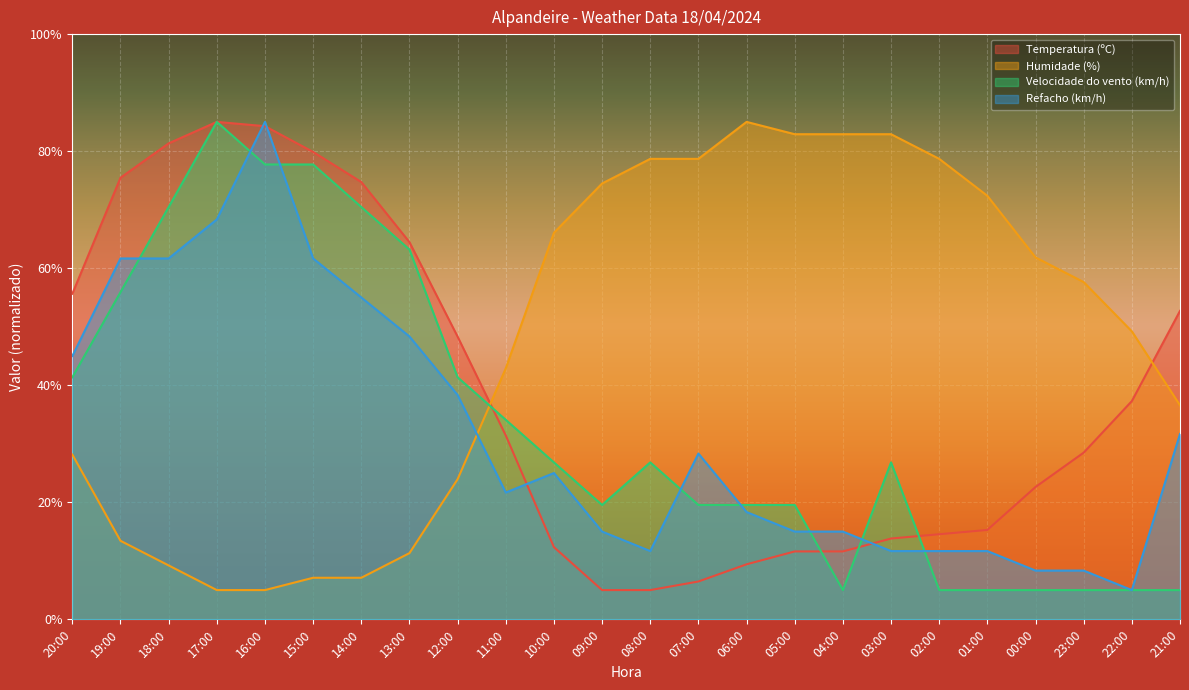

Reading left to right, list all the values displayed in this chart.

Temperatura (ºC): 20:00=55.6	19:00=75.5	18:00=81.3	17:00=85.0	16:00=84.3	15:00=79.9	14:00=74.7	13:00=64.4	12:00=48.3	11:00=31.4	10:00=12.3	09:00=5.0	08:00=5.0	07:00=6.5	06:00=9.4	05:00=11.6	04:00=11.6	03:00=13.8	02:00=14.5	01:00=15.3	00:00=22.6	23:00=28.5	22:00=37.3	21:00=52.7
Humidade (%): 20:00=28.2	19:00=13.4	18:00=9.2	17:00=5.0	16:00=5.0	15:00=7.1	14:00=7.1	13:00=11.3	12:00=23.9	11:00=42.9	10:00=66.1	09:00=74.5	08:00=78.7	07:00=78.7	06:00=85.0	05:00=82.9	04:00=82.9	03:00=82.9	02:00=78.7	01:00=72.4	00:00=61.8	23:00=57.6	22:00=49.2	21:00=36.6
Velocidade do vento (km/h): 20:00=41.4	19:00=55.9	18:00=70.5	17:00=85.0	16:00=77.7	15:00=77.7	14:00=70.5	13:00=63.2	12:00=41.4	11:00=34.1	10:00=26.8	09:00=19.5	08:00=26.8	07:00=19.5	06:00=19.5	05:00=19.5	04:00=5.0	03:00=26.8	02:00=5.0	01:00=5.0	00:00=5.0	23:00=5.0	22:00=5.0	21:00=5.0
Refacho (km/h): 20:00=45.0	19:00=61.7	18:00=61.7	17:00=68.3	16:00=85.0	15:00=61.7	14:00=55.0	13:00=48.3	12:00=38.3	11:00=21.7	10:00=25.0	09:00=15.0	08:00=11.7	07:00=28.3	06:00=18.3	05:00=15.0	04:00=15.0	03:00=11.7	02:00=11.7	01:00=11.7	00:00=8.3	23:00=8.3	22:00=5.0	21:00=31.7